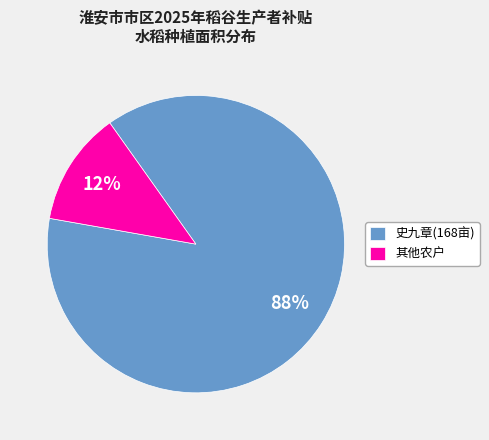

Rank the categories by value from highest to lowest.

史九章(168亩), 其他农户